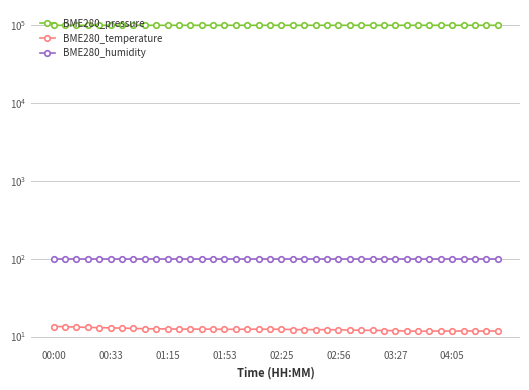

Which series has the widest spread of values?

BME280_pressure